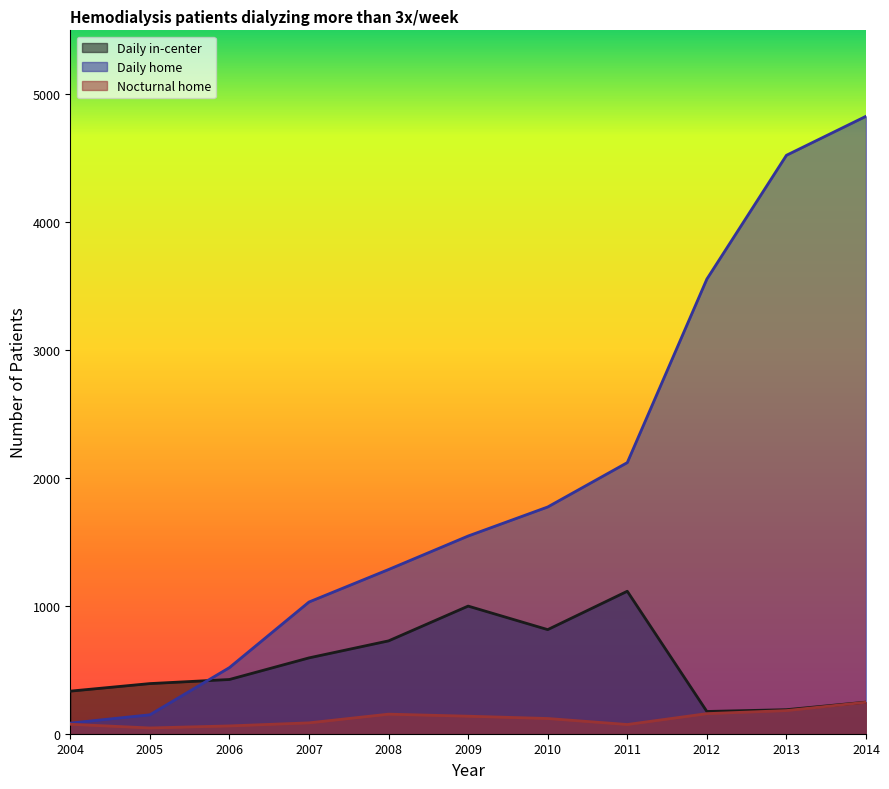

What is the spread (max minus min) of values at 2010?

1654